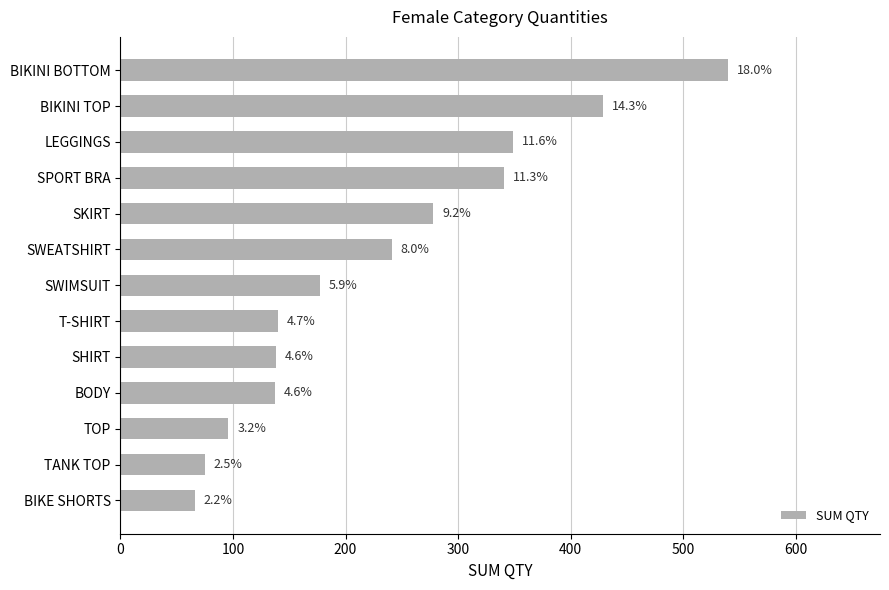

What is the difference between the second highest and minimum values?

363